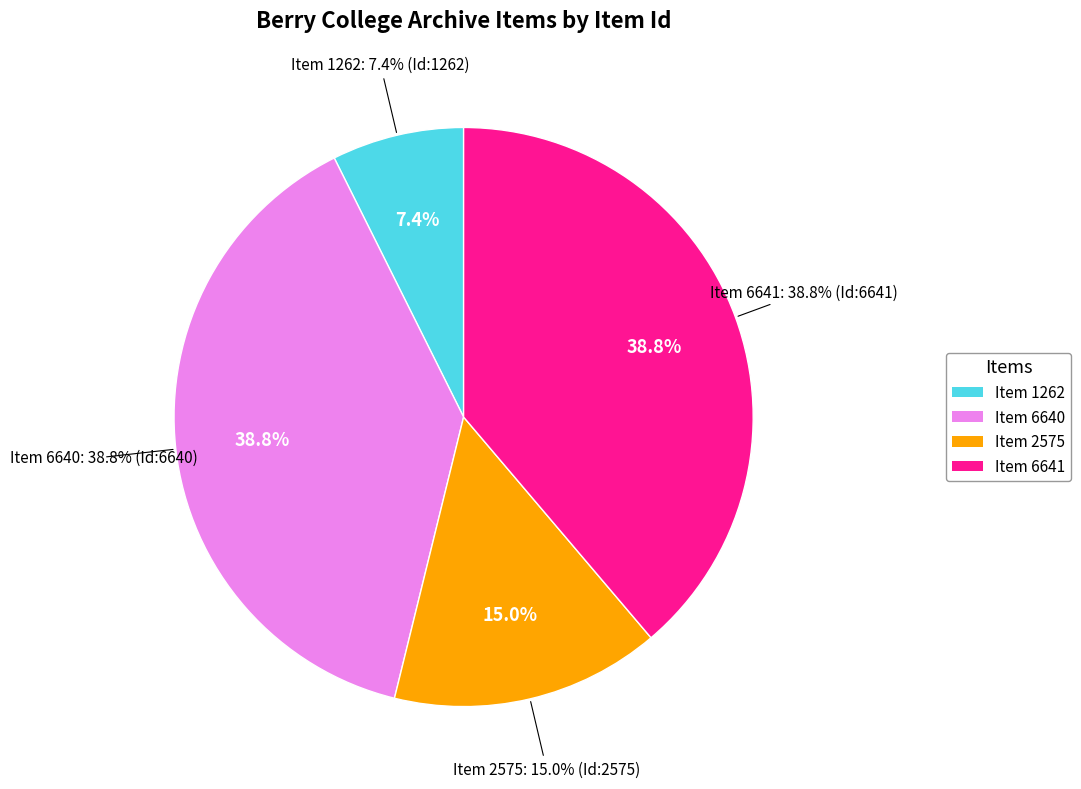

What is the change in value from Item 2575 to Item 6641?

+4066